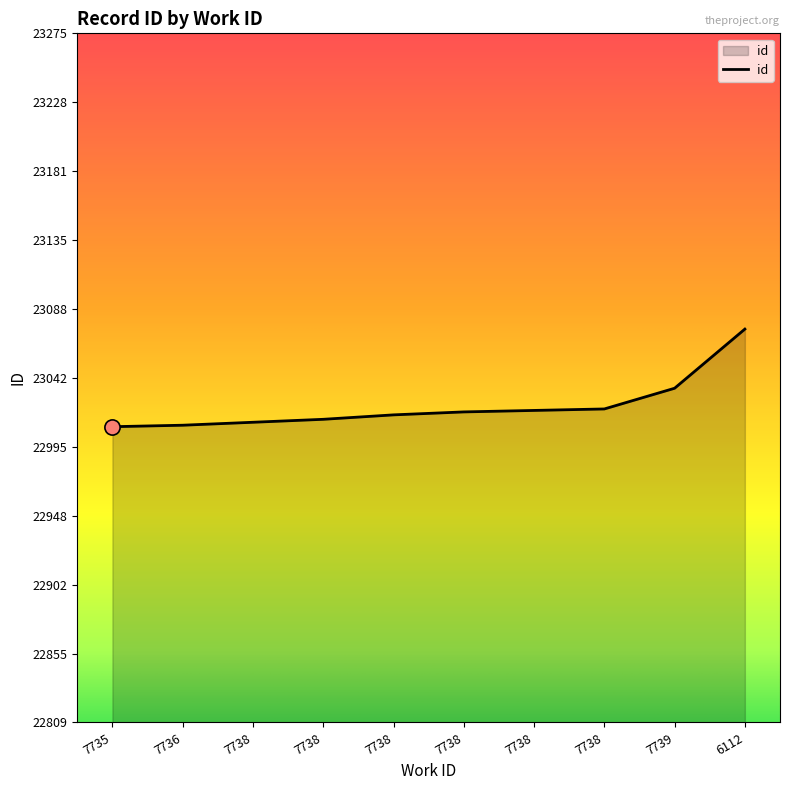

Between 7738 and 7738, which is larger?

7738